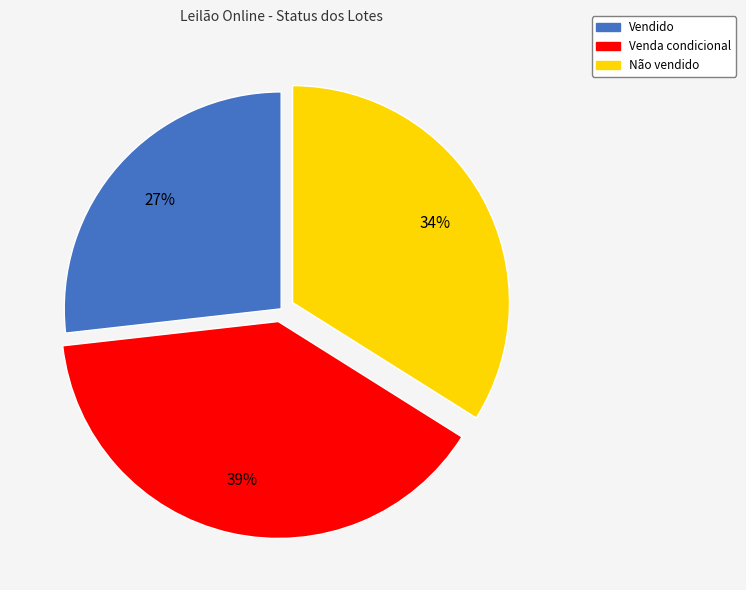

To the nearest percent, what is the average slice percentage?

33%